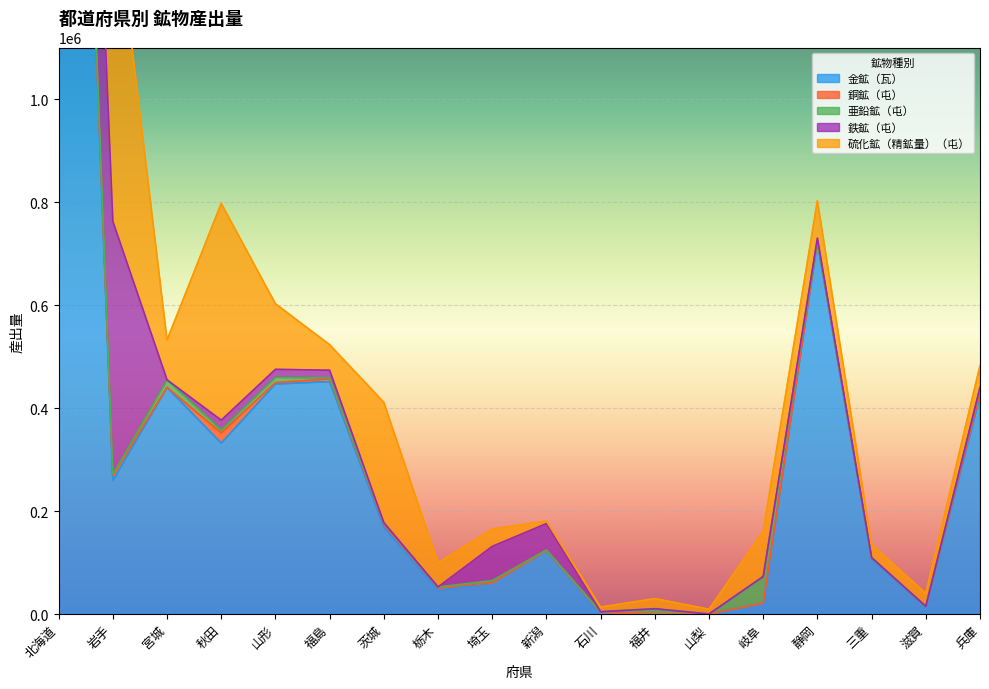

What is the label of the 18th point from the left?

兵庫